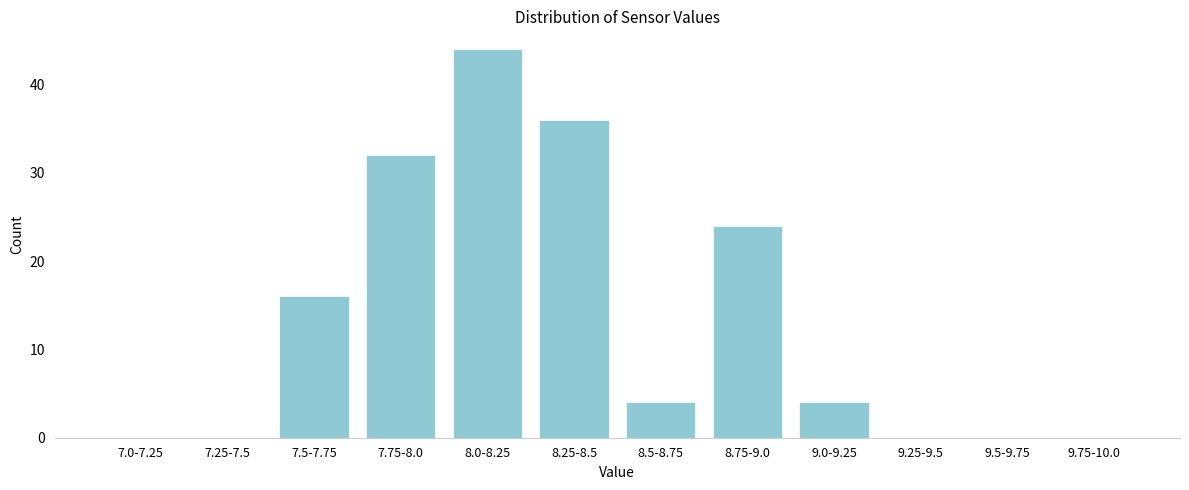

Reading left to right, what are all the values shown in this chart?

7.0-7.25=0	7.25-7.5=0	7.5-7.75=16	7.75-8.0=32	8.0-8.25=44	8.25-8.5=36	8.5-8.75=4	8.75-9.0=24	9.0-9.25=4	9.25-9.5=0	9.5-9.75=0	9.75-10.0=0